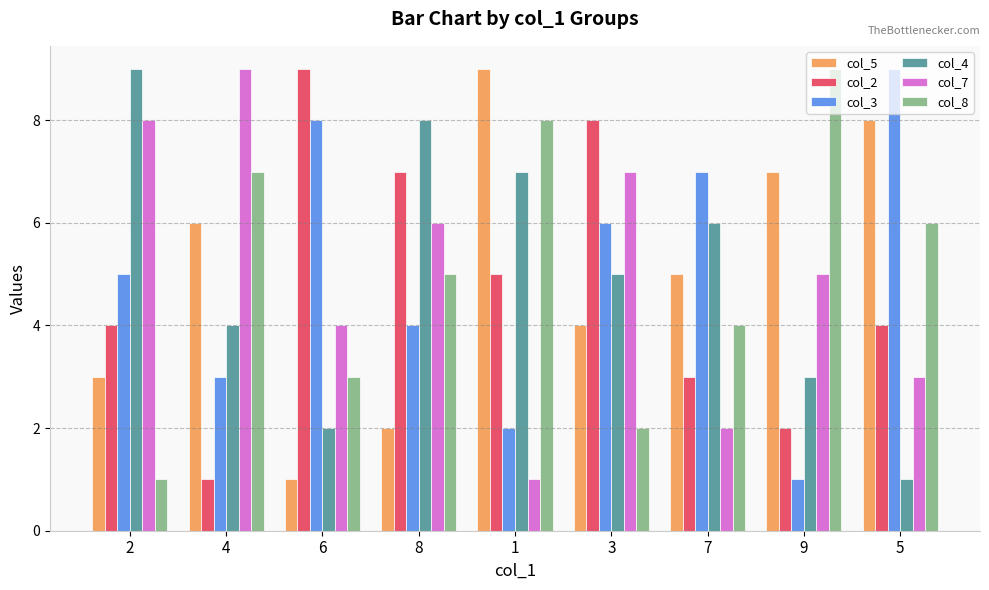

Rank the series at 9 from lowest to highest value.

col_3, col_2, col_4, col_7, col_5, col_8